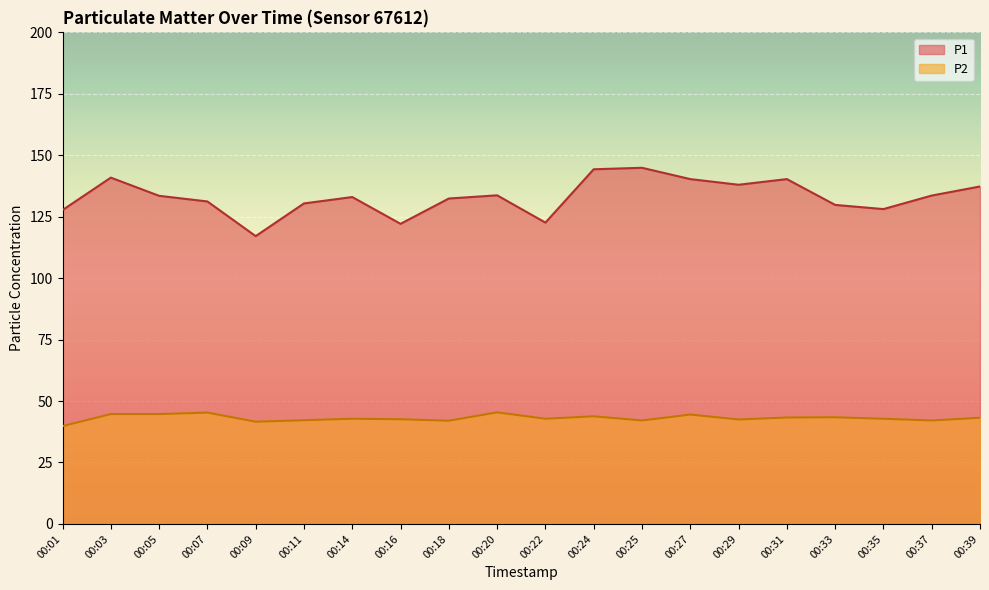

Is it true that P2 equals 42.2 at 00:11?

True